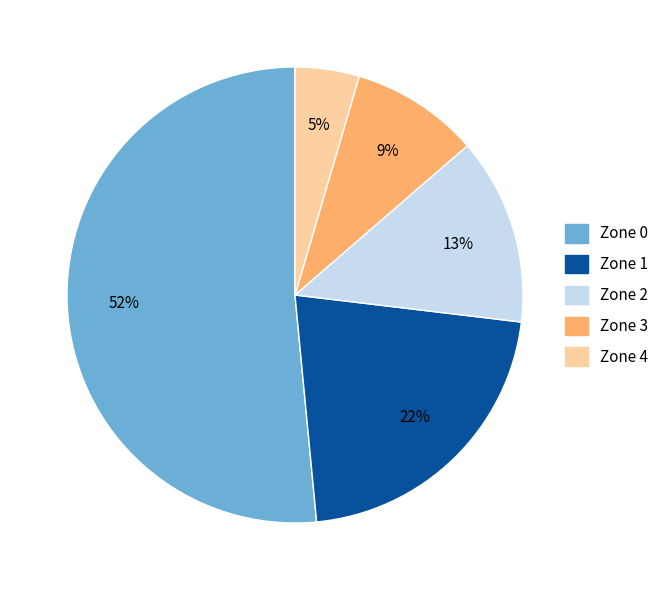

To the nearest percent, what is the average slice percentage?

20%